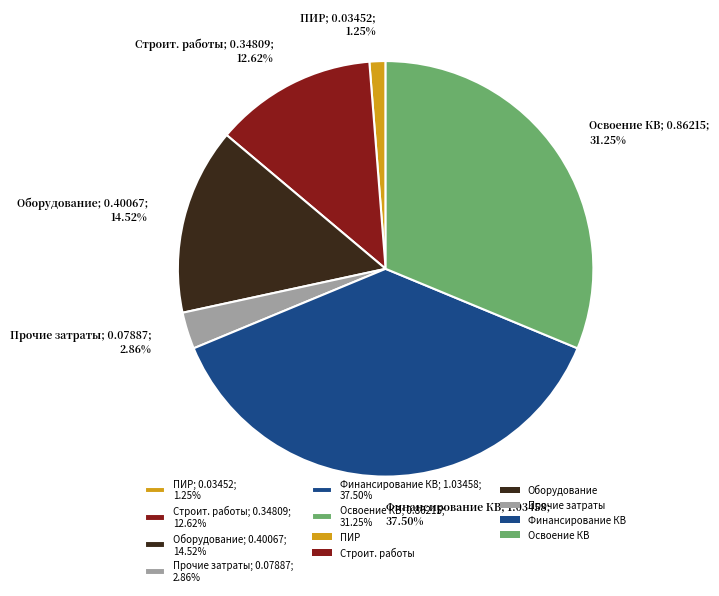

Count the number of slices in the pie.

6